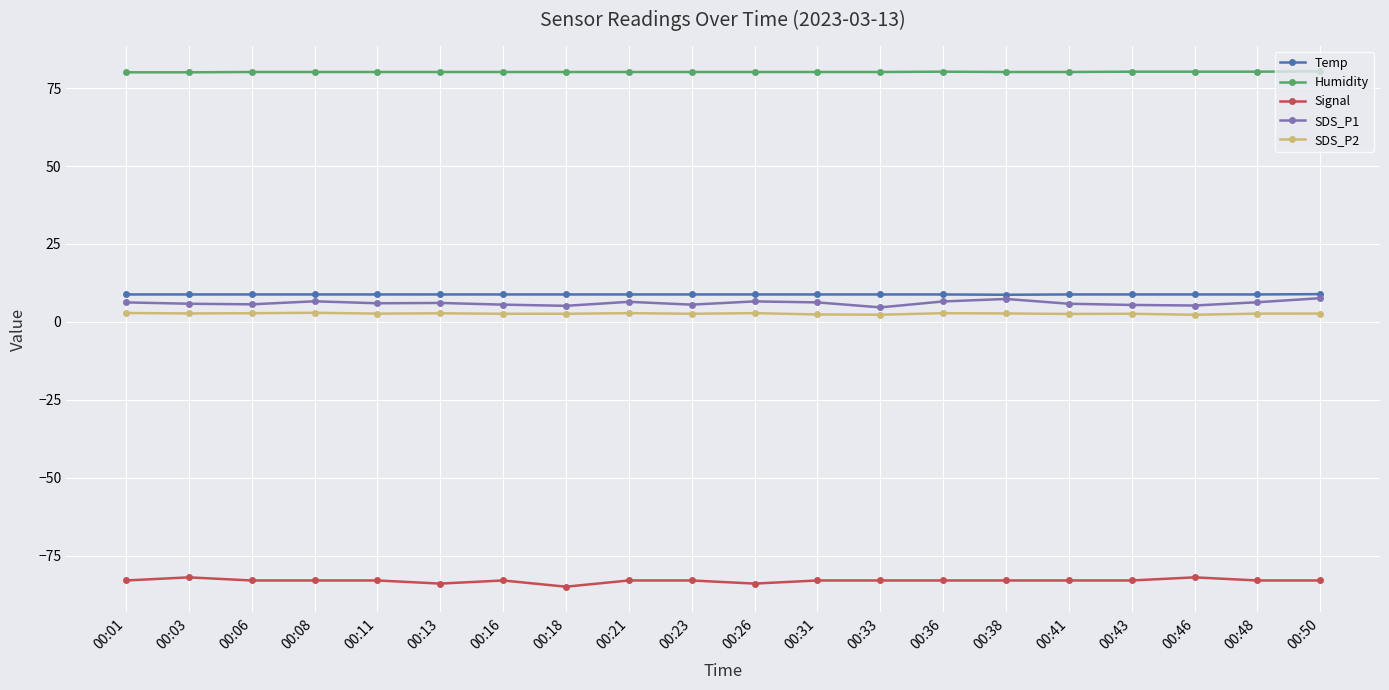

How many lines are shown in the chart?

5